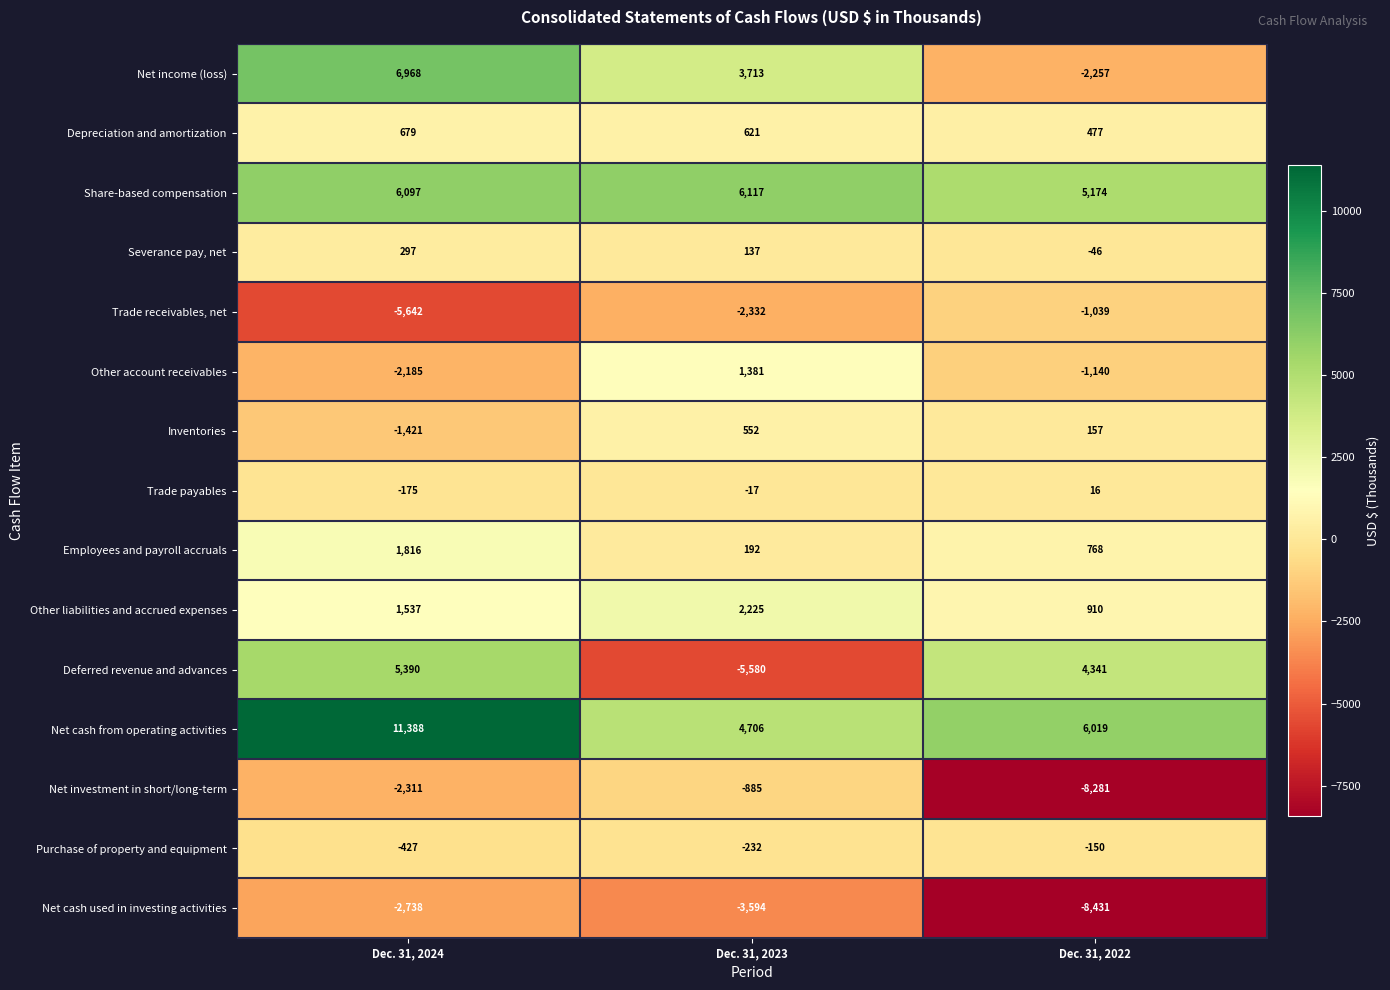

The value of Net income (loss) at Dec. 31, 2024 is 6968. True or false?

True